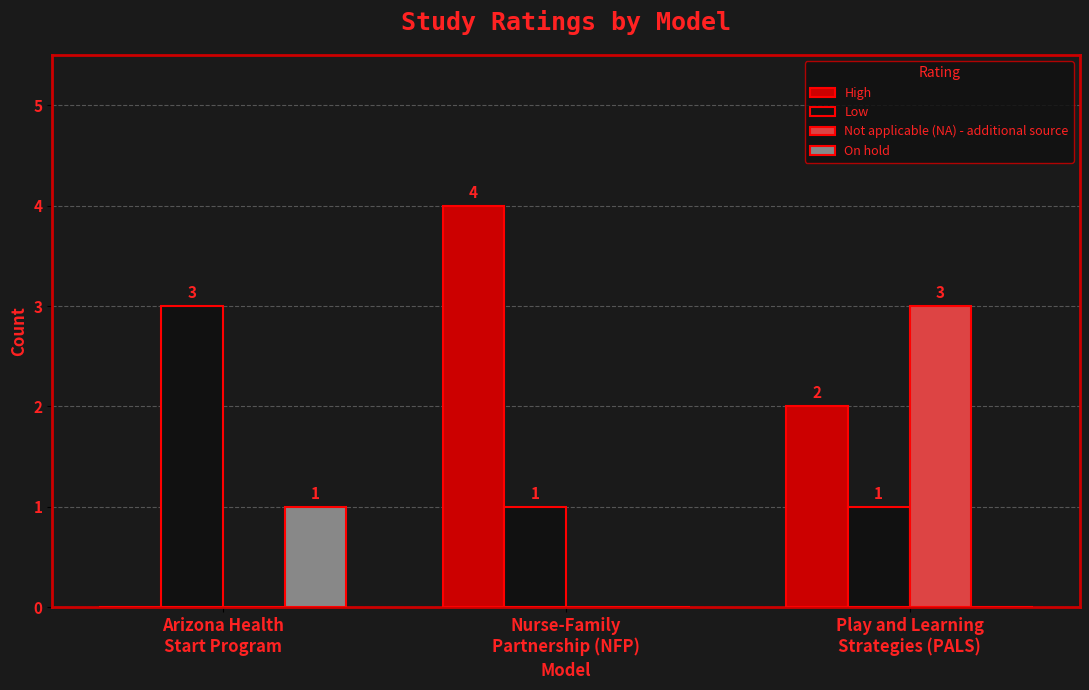

How many values in High are above zero?

2